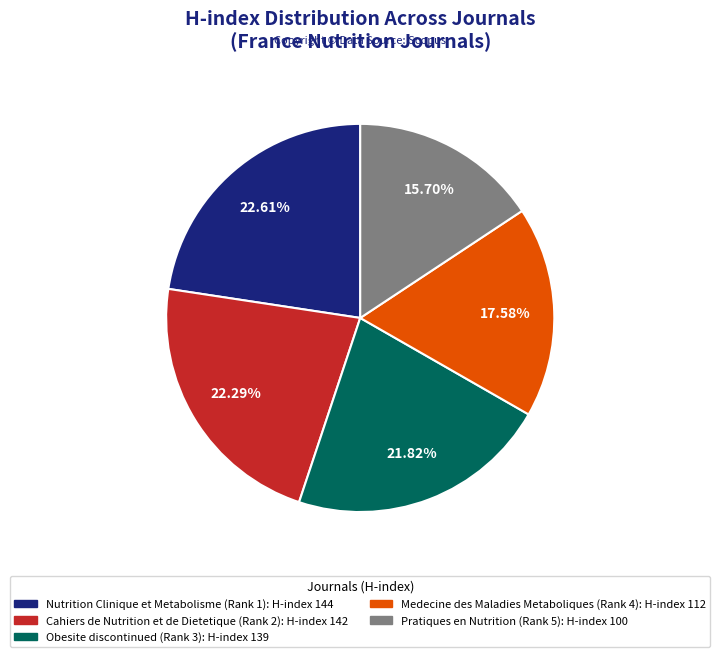

Combined, do Medecine des Maladies Metaboliques (Rank 4) and Nutrition Clinique et Metabolisme (Rank 1) account for over 50%?

No